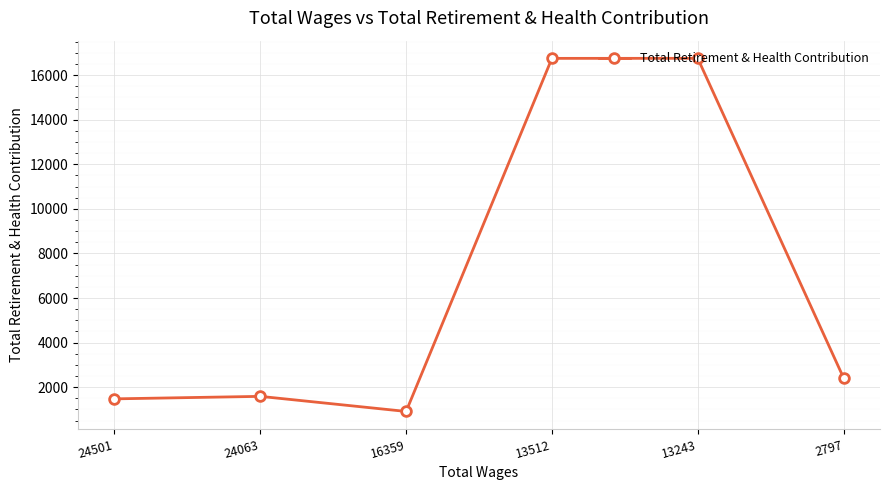

What is the value of the 2nd point from the left?

1588